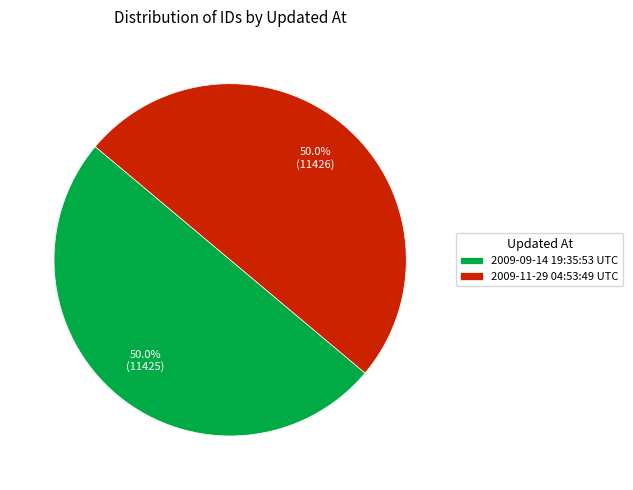

To the nearest percent, what percentage of the pie is 2009-11-29 04:53:49 UTC?

50%